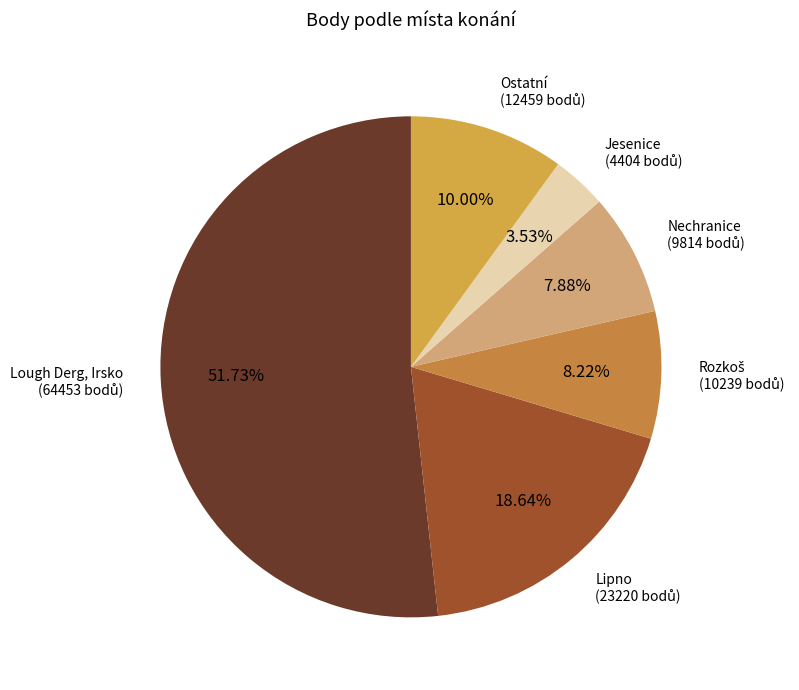

Is there any slice that represents more than half of the pie?

Yes